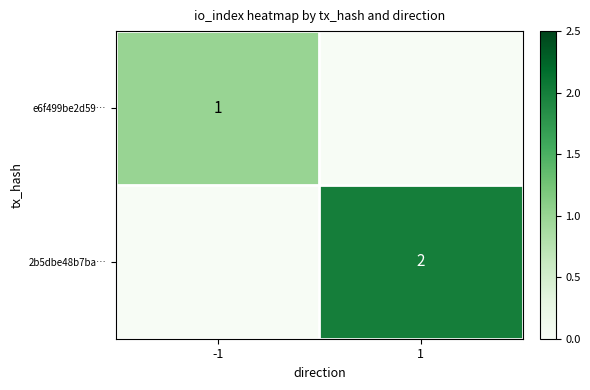

True or false: 2b5dbe48b7ba… has a value of 1 at 1.

False